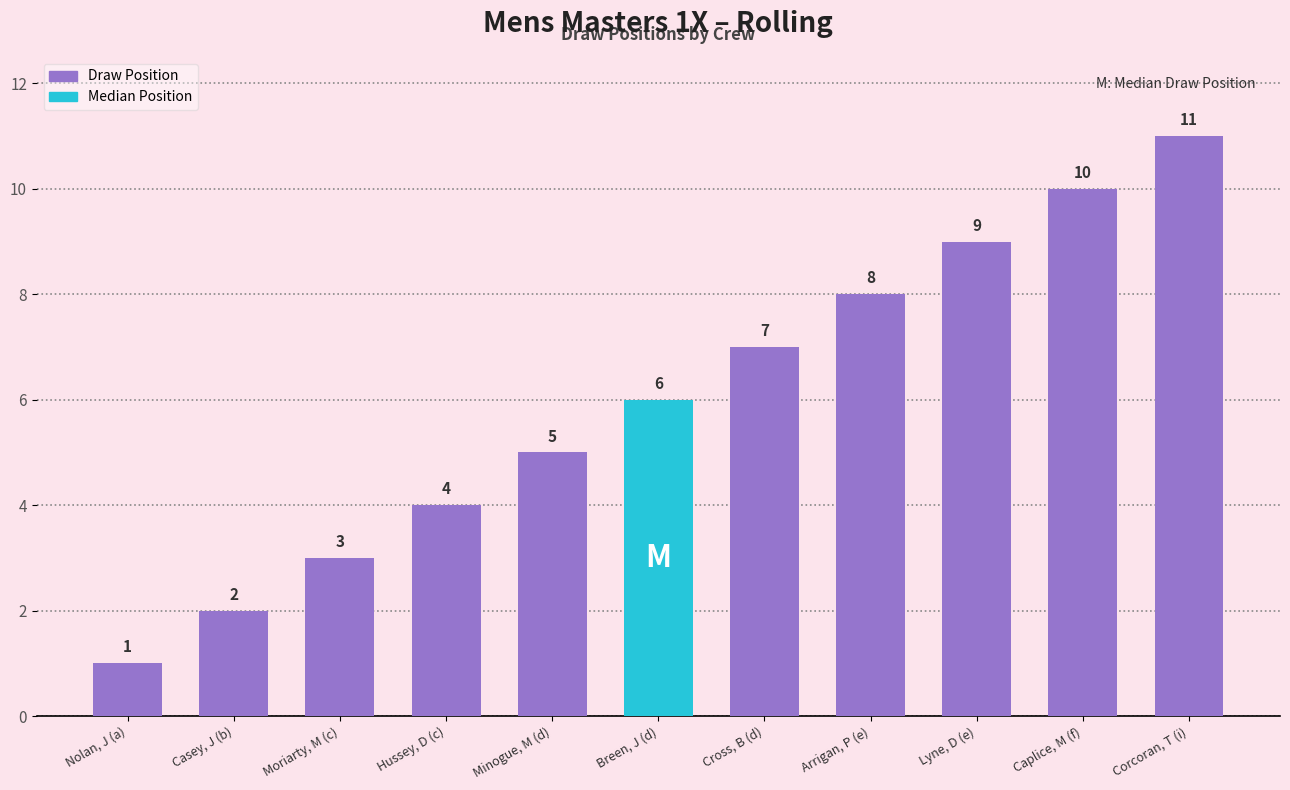

What is the value of the 4th bar from the left?

4